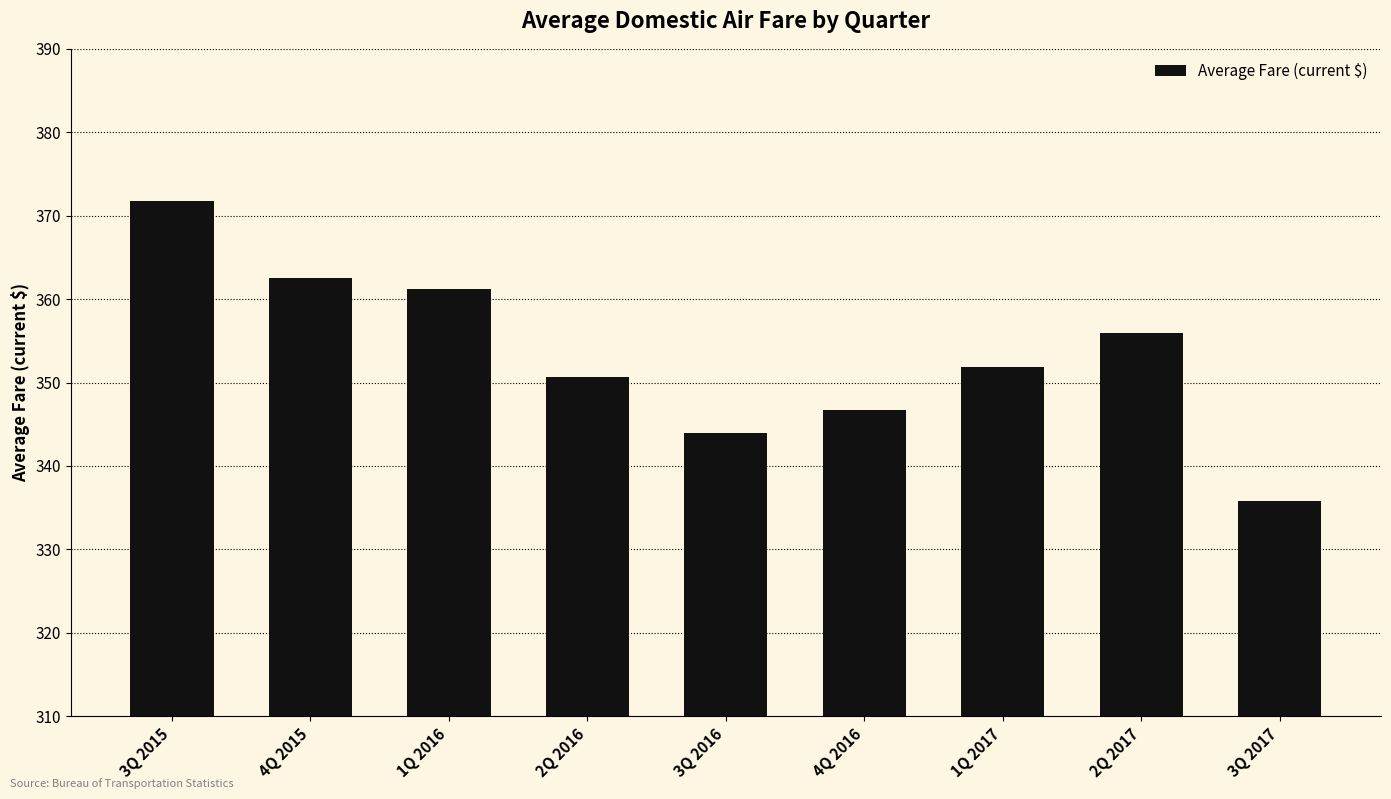

What is the difference between the second highest and second lowest values?

18.6